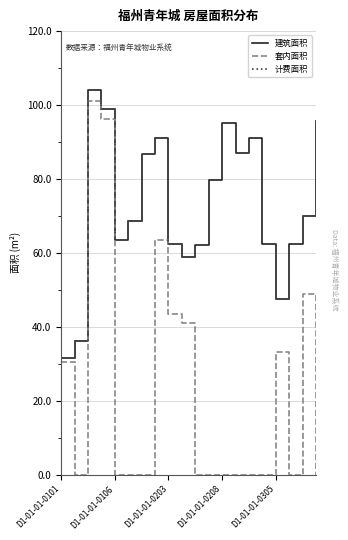

Does the chart have visible grid lines?

Yes